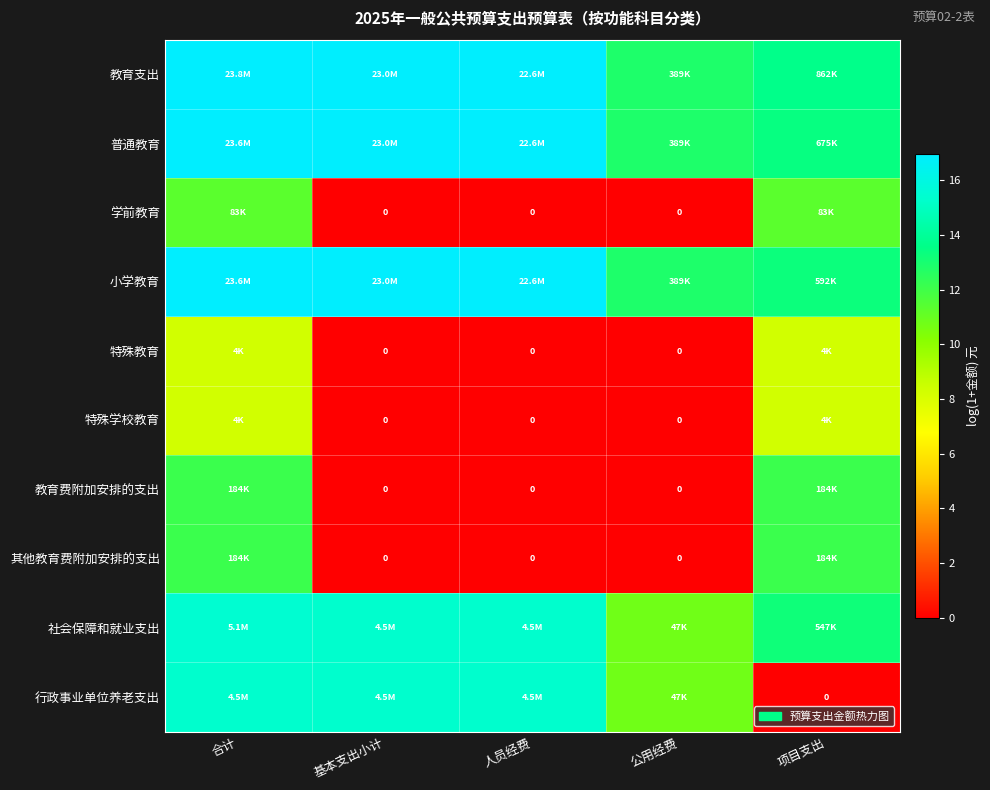

Where does the 行政事业单位养老支出 series first go above 15?

合计